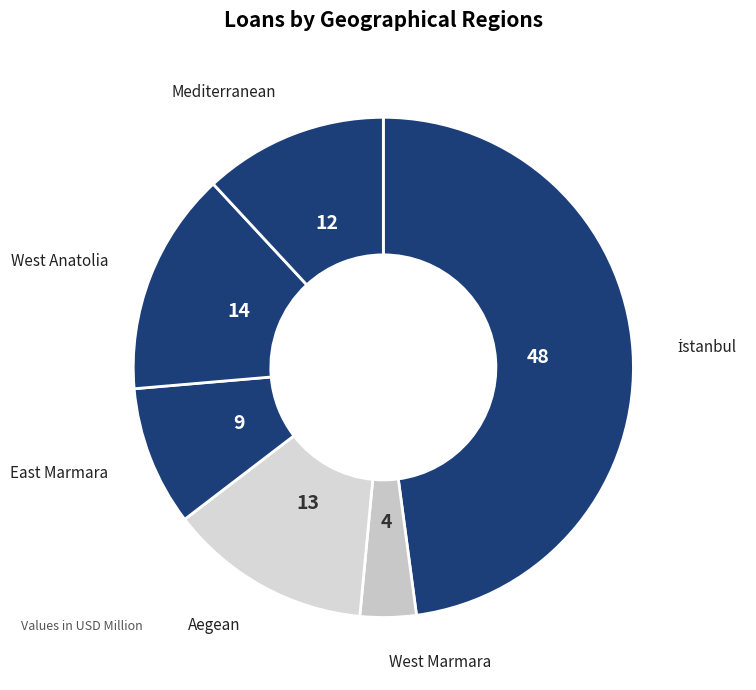

Combined, do East Marmara and West Marmara account for over 50%?

No